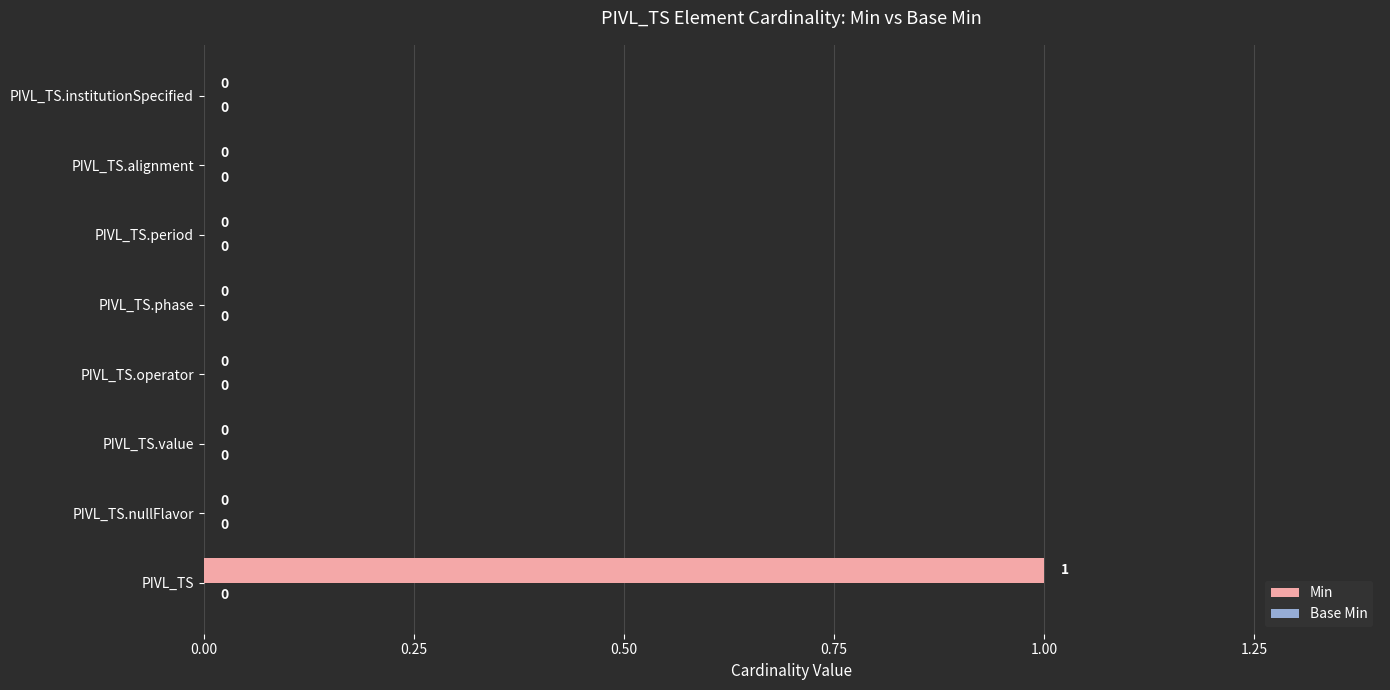

How many values are between 0 and 1?

8